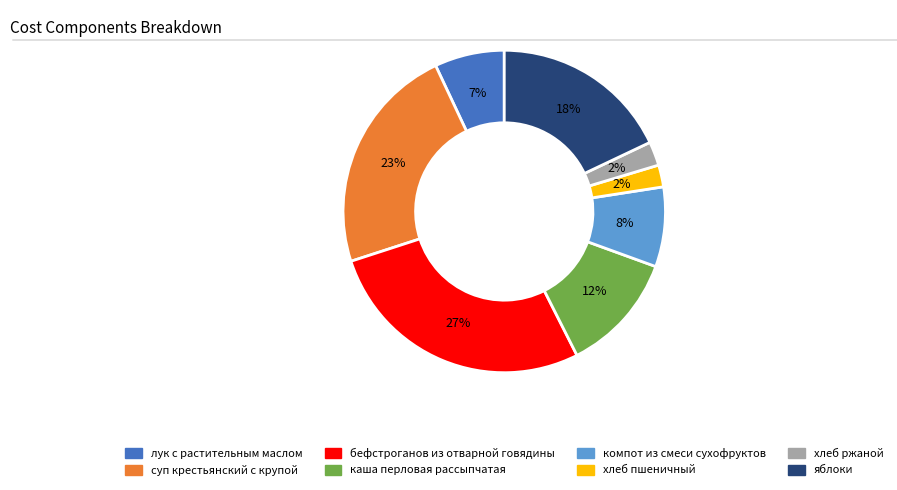

To the nearest percent, what portion does хлеб пшеничный represent?

2%